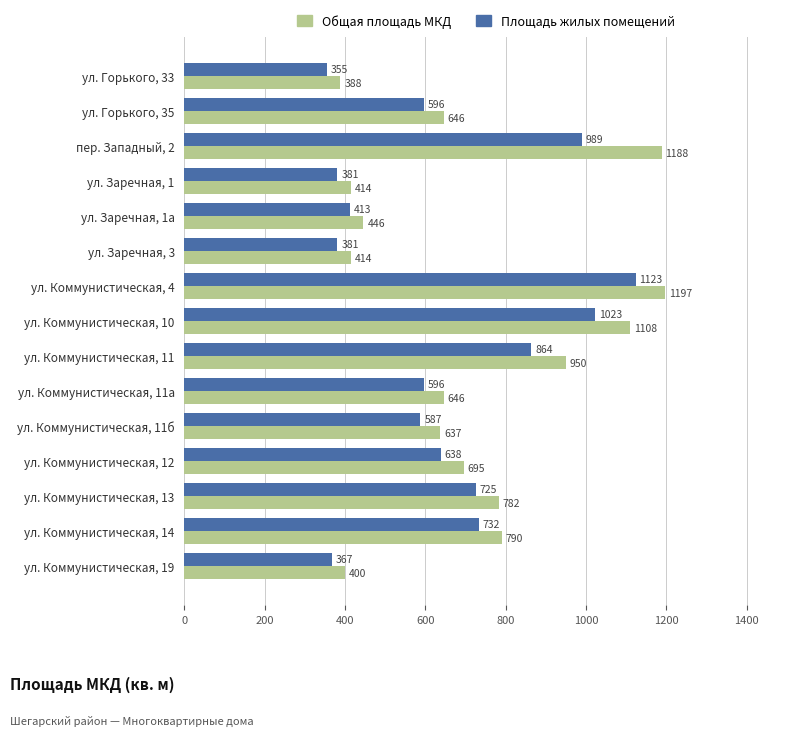

True or false: Общая площадь МКД has a value of 139.4 at ул. Горького, 35.

False